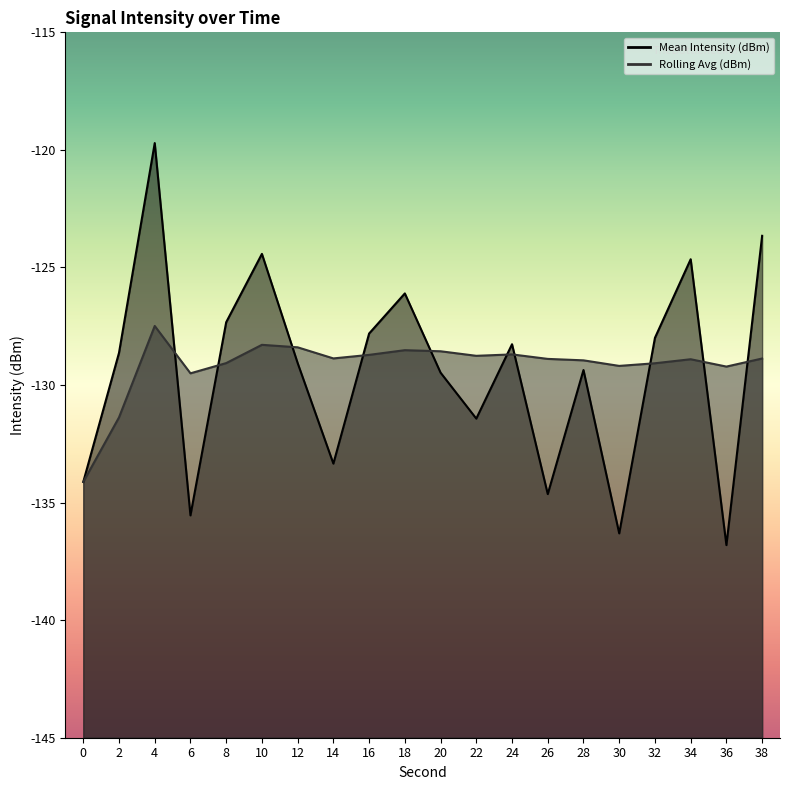

Is it true that Mean Intensity (dBm) equals -65.8 at 10?

False